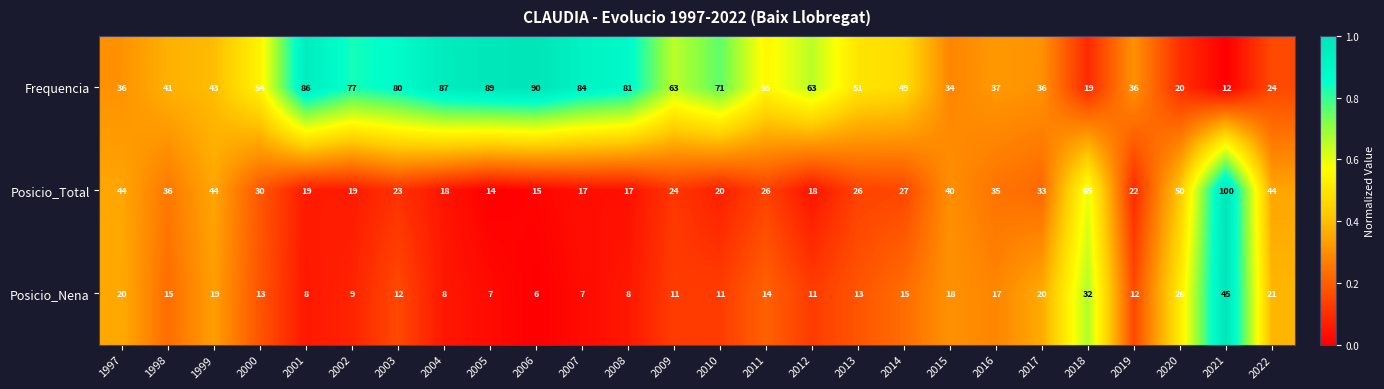

List the series in order of their peak value, highest first.

Posicio_Total, Frequencia, Posicio_Nena